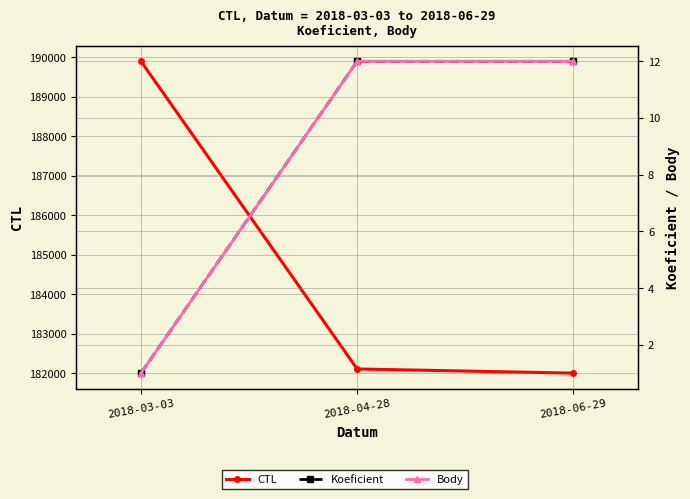

Which label corresponds to the largest value in the chart?

2018-03-03